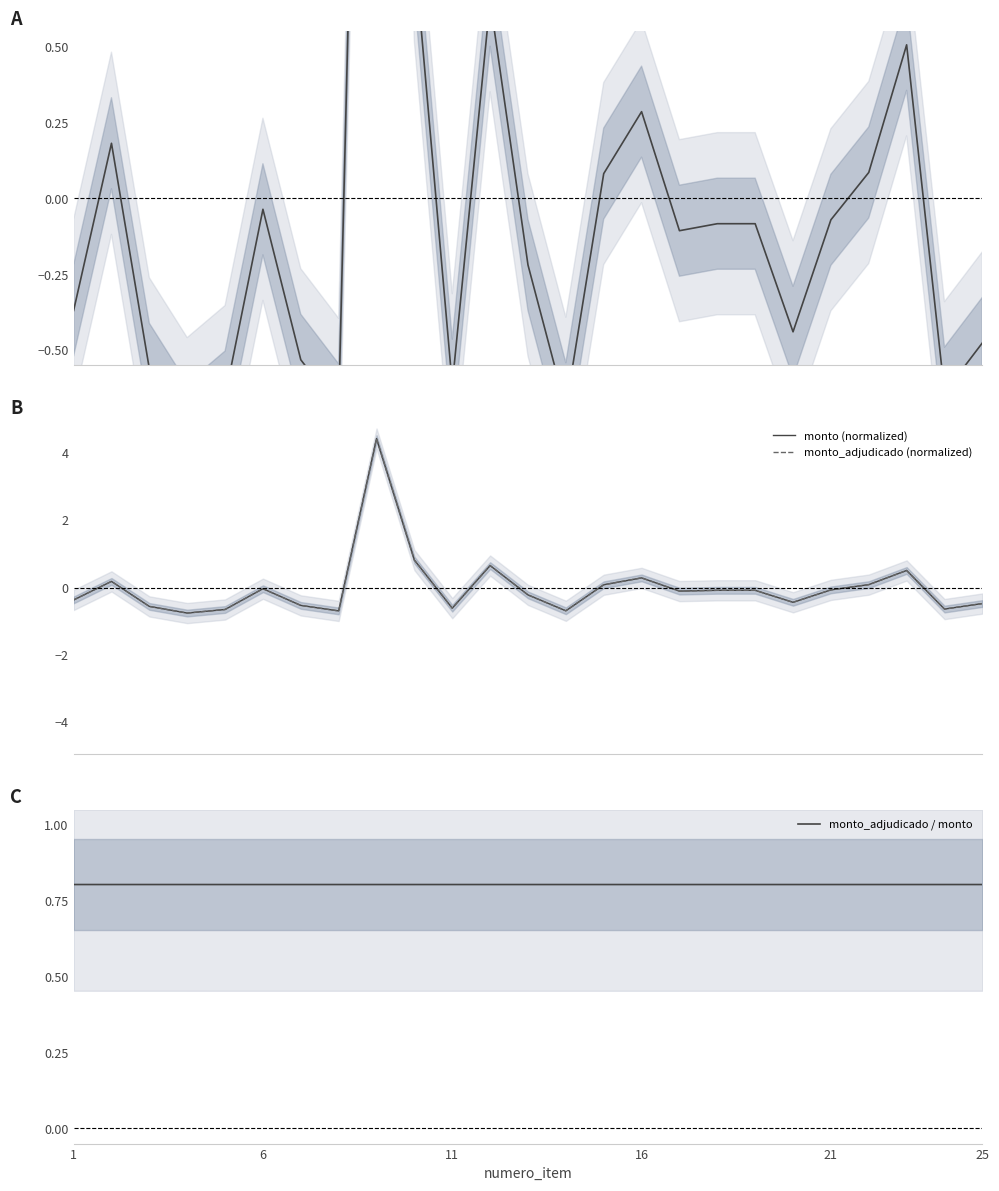

True or false: monto_adjudicado (normalized) has more than 2 interior local peaks.

True